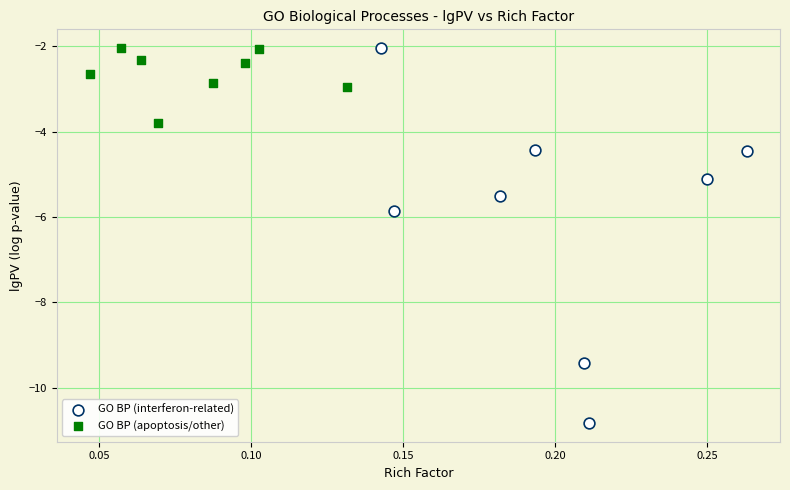

What are all the series names shown in the legend?

GO BP (interferon-related), GO BP (apoptosis/other)